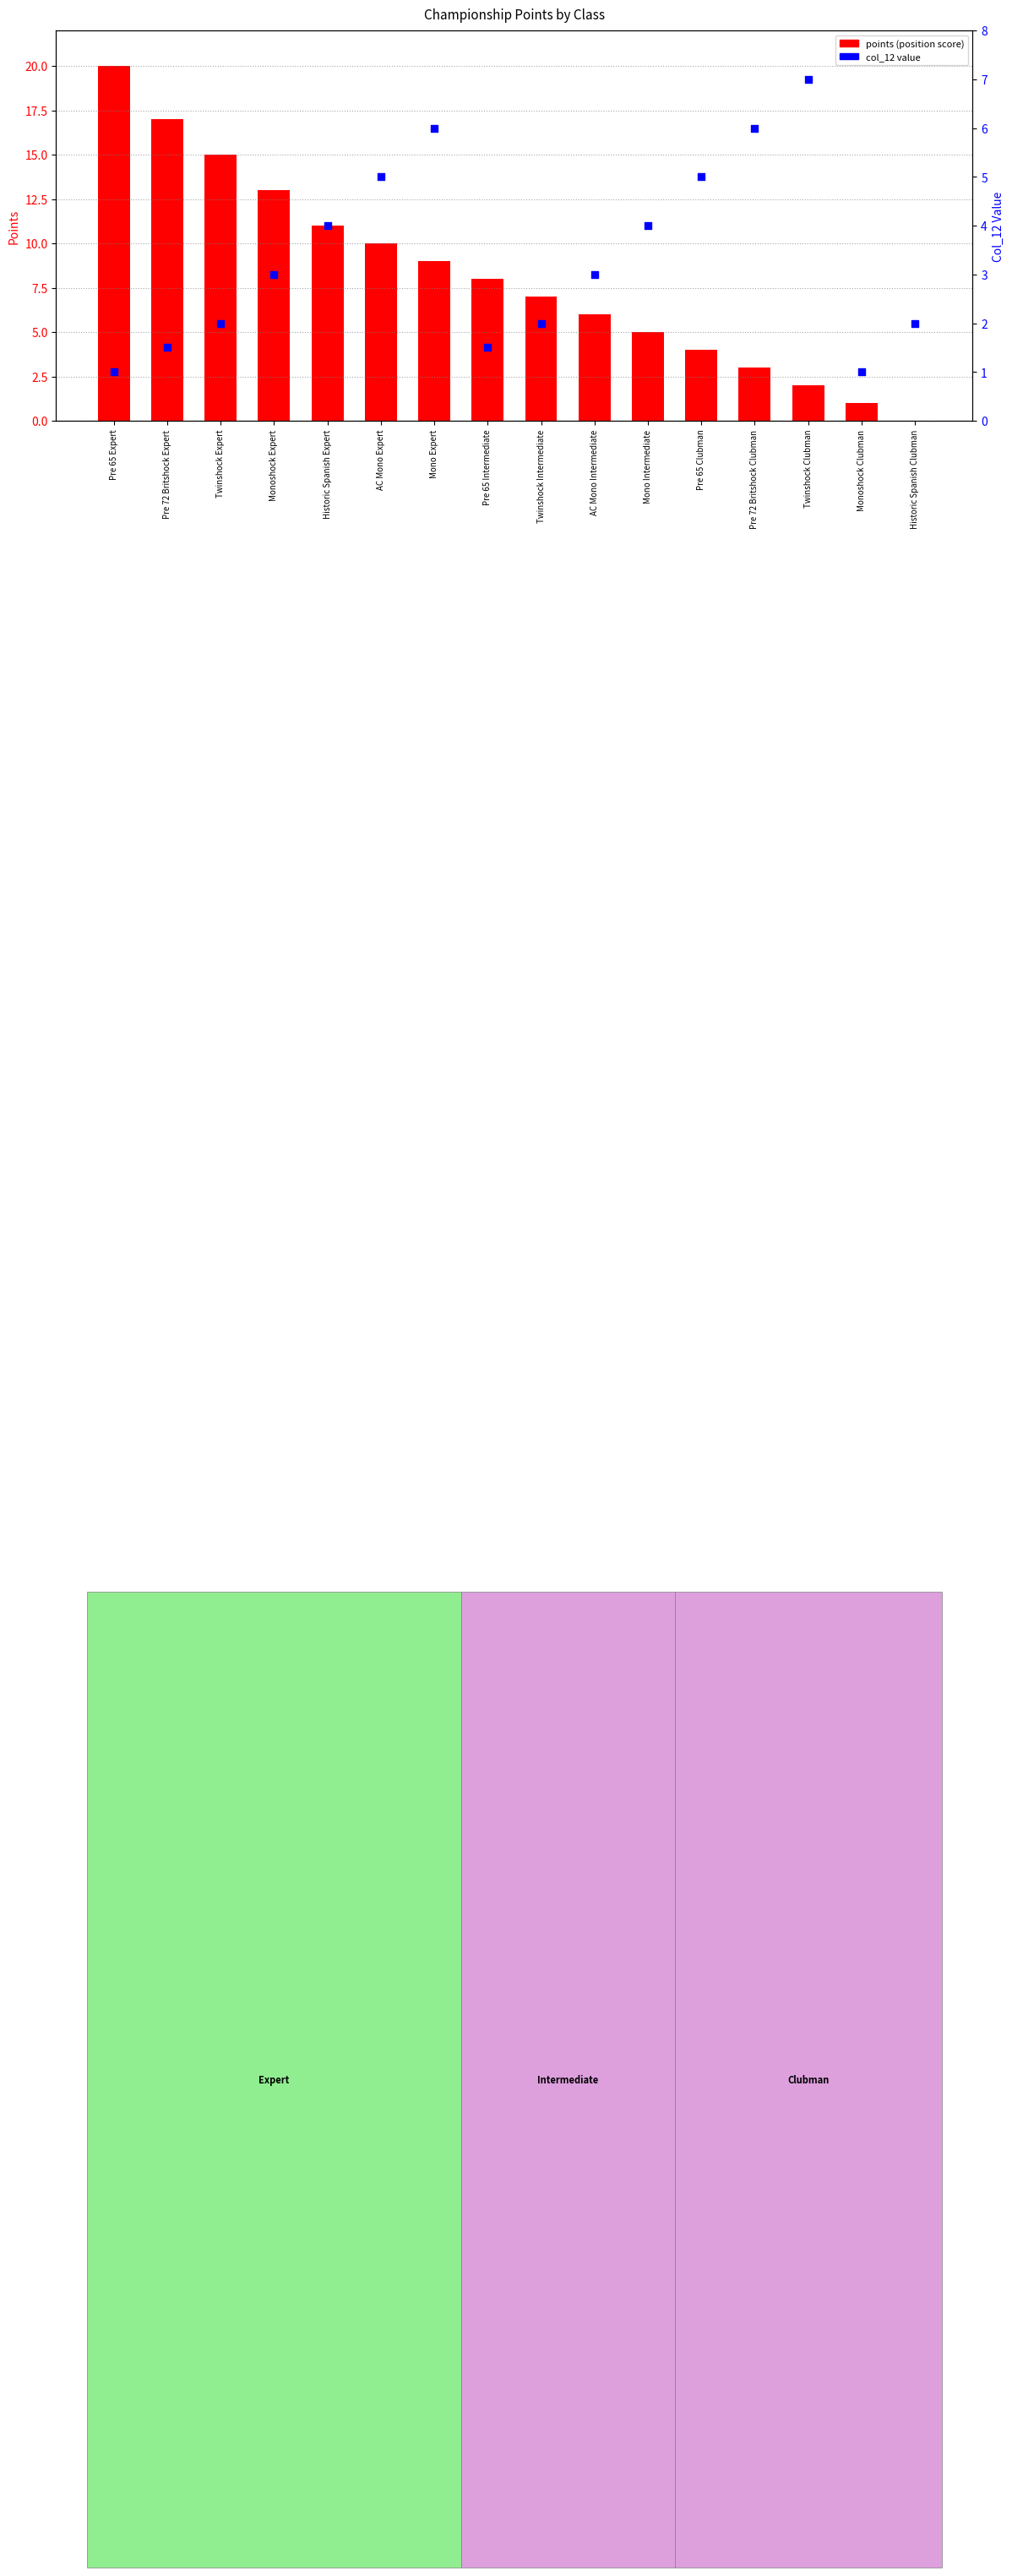

Which series has the largest Y range (max minus min)?

points (position score)